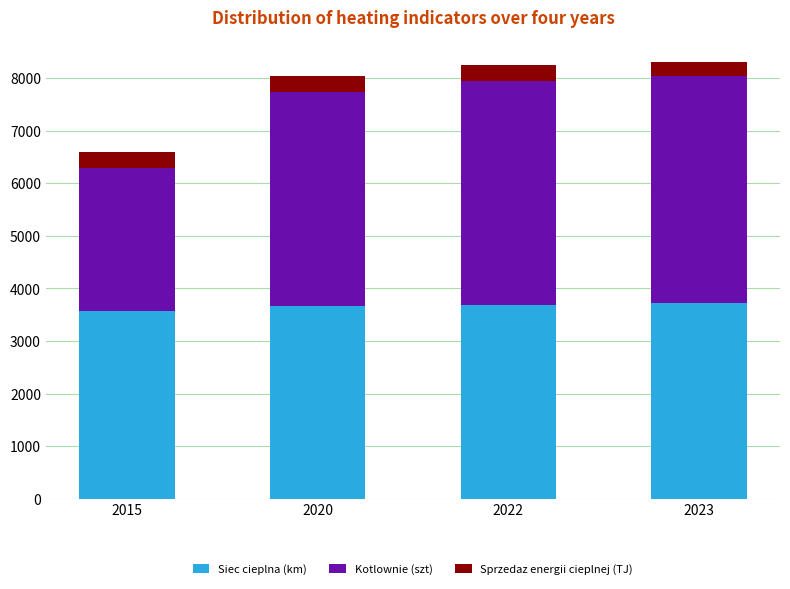

What is the total value across all series at 2023?

8311.7